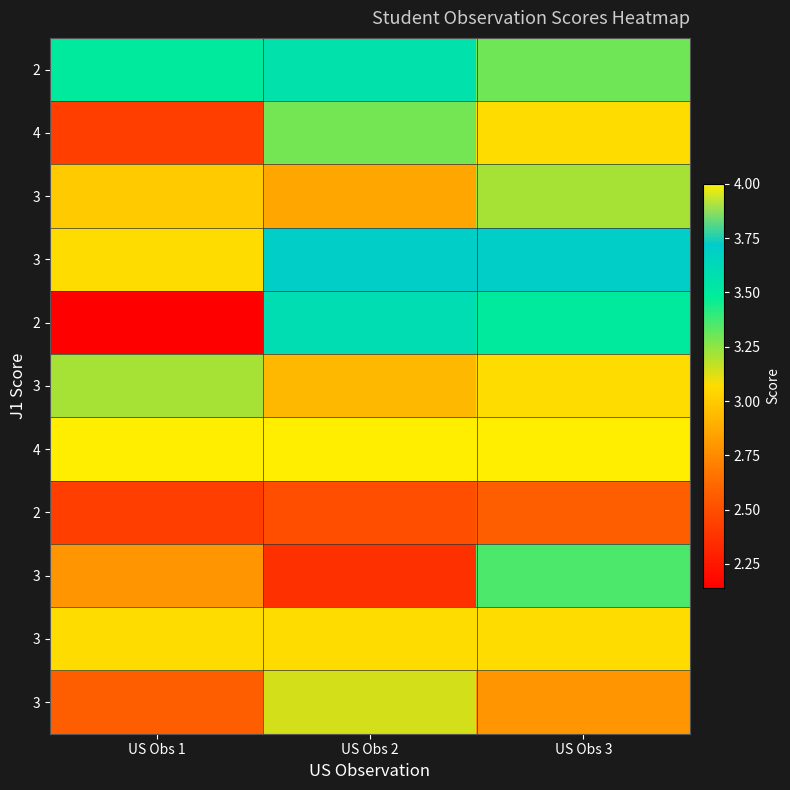

What is the smallest value displayed?

2.1